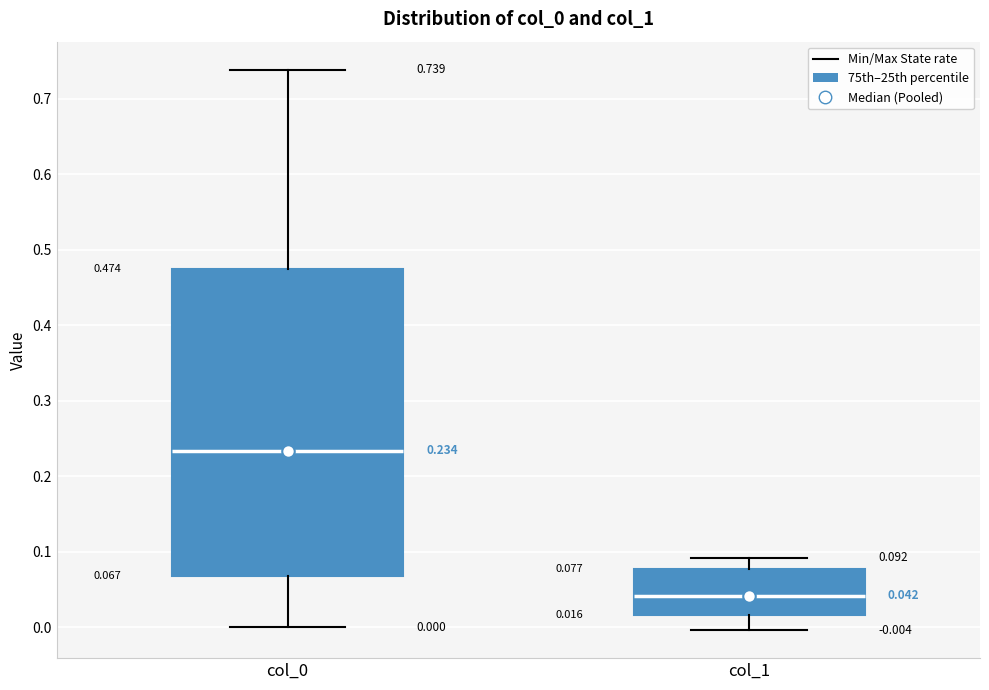

Which box is the tallest, from its lower edge to its upper edge?

col_0